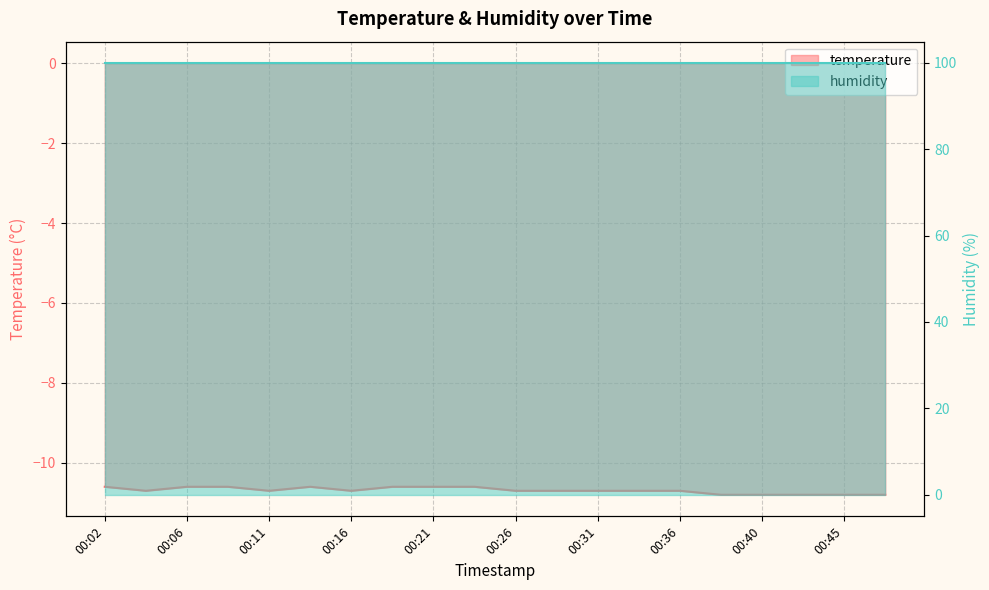

What is the difference between the maximum and minimum values?

0.2